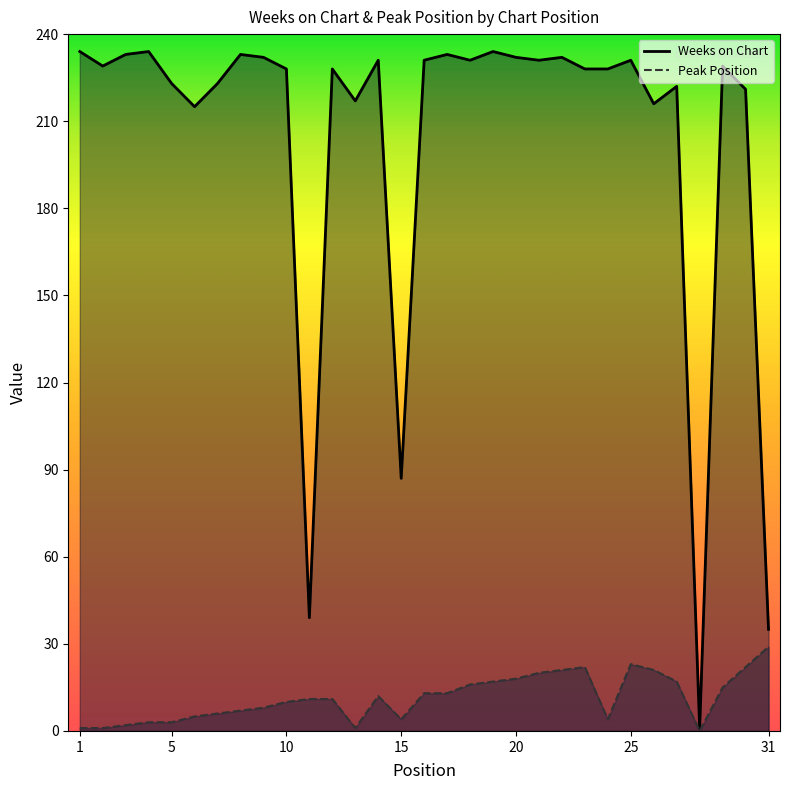

What is the value of the Peak Position point at the 13th from the left?

1